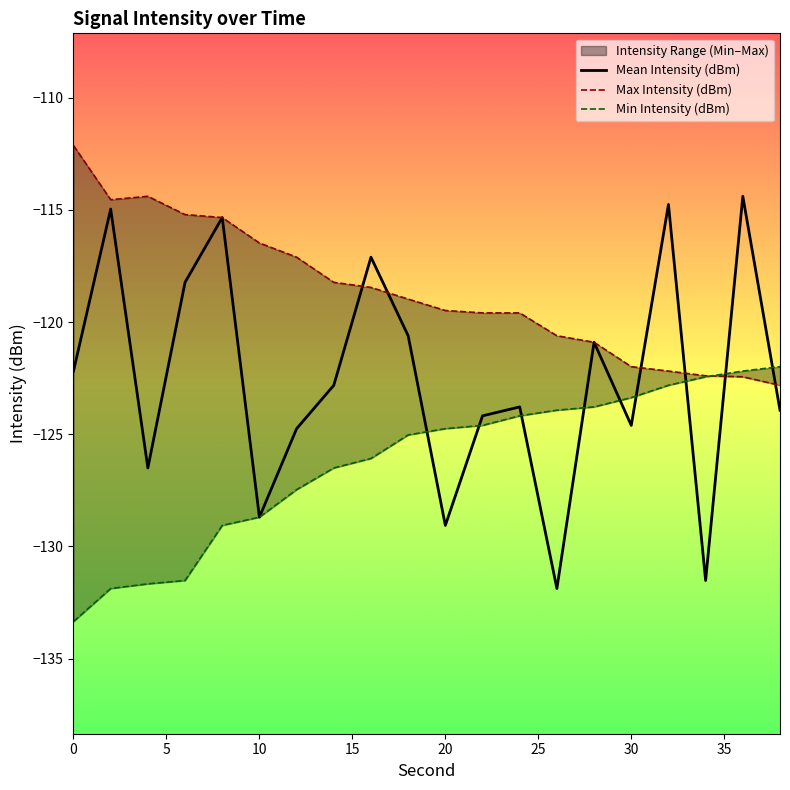

How many values in the Mean Intensity (dBm) series are below -122?

12